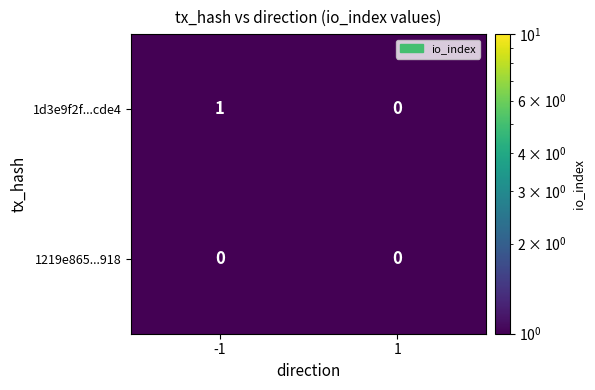

What is the maximum value shown in the chart?

1